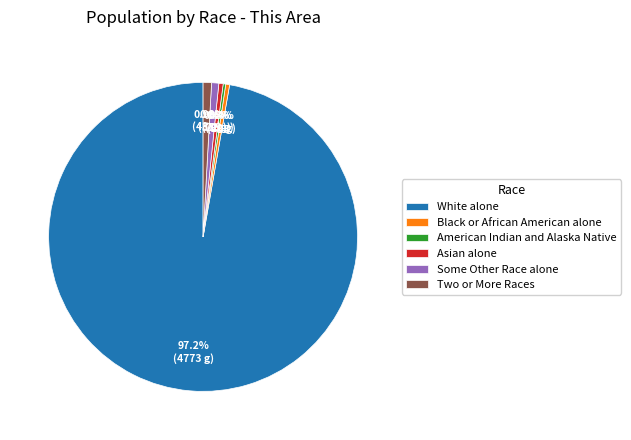

To the nearest percent, what is the difference between the largest and smallest slice percentages?

97%